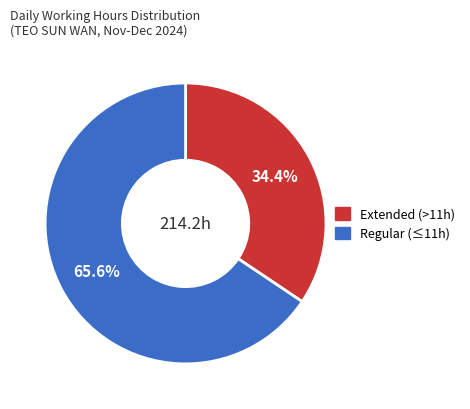

Is there any slice that represents more than half of the pie?

Yes